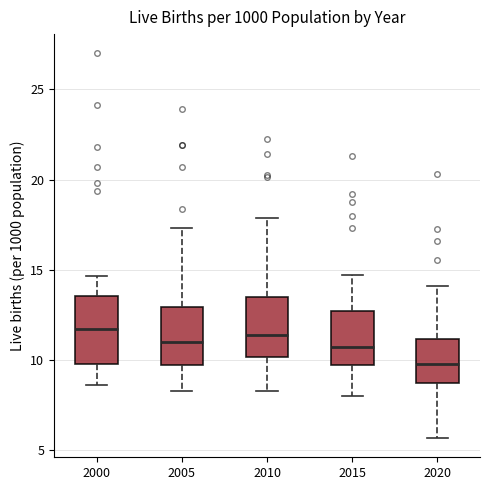

Reading left to right, read every box against the y-axis: the position of its median line, the range the box covers, and the ends of its whiskers. The values are not printed on the chart, so give them approximately, as read against the axis.

2000: median 11.5, box 10.0 to 13.5, whiskers 8.5 to 14.5
2005: median 11.0, box 9.5 to 13.0, whiskers 8.5 to 17.5
2010: median 11.5, box 10.0 to 13.5, whiskers 8.5 to 18.0
2015: median 10.5, box 9.5 to 12.5, whiskers 8.0 to 14.5
2020: median 10.0, box 9.0 to 11.0, whiskers 5.5 to 14.0